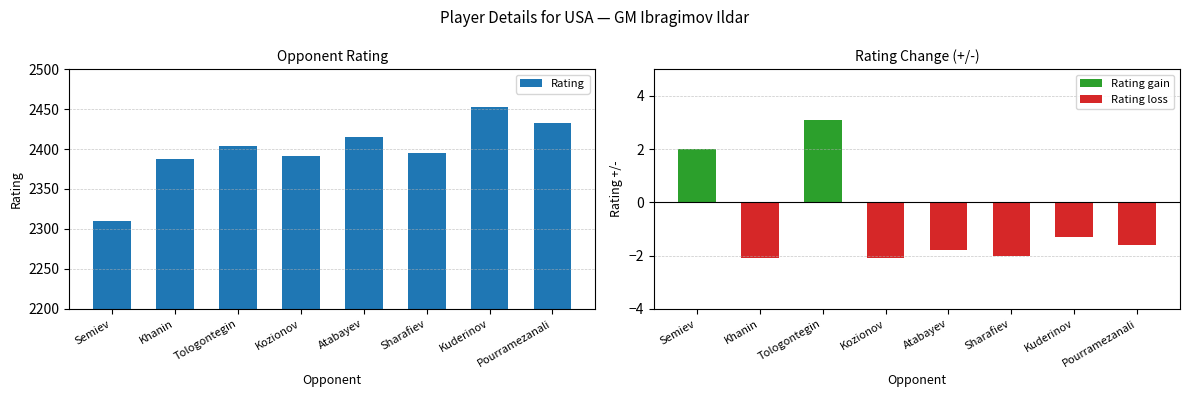

What is the label of the 7th bar from the left?

Kuderinov